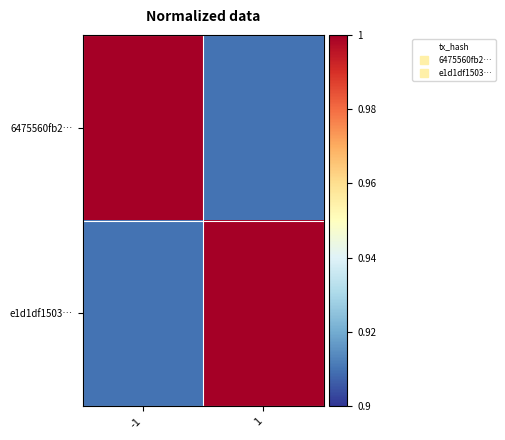

Count the number of categories in the chart.

2